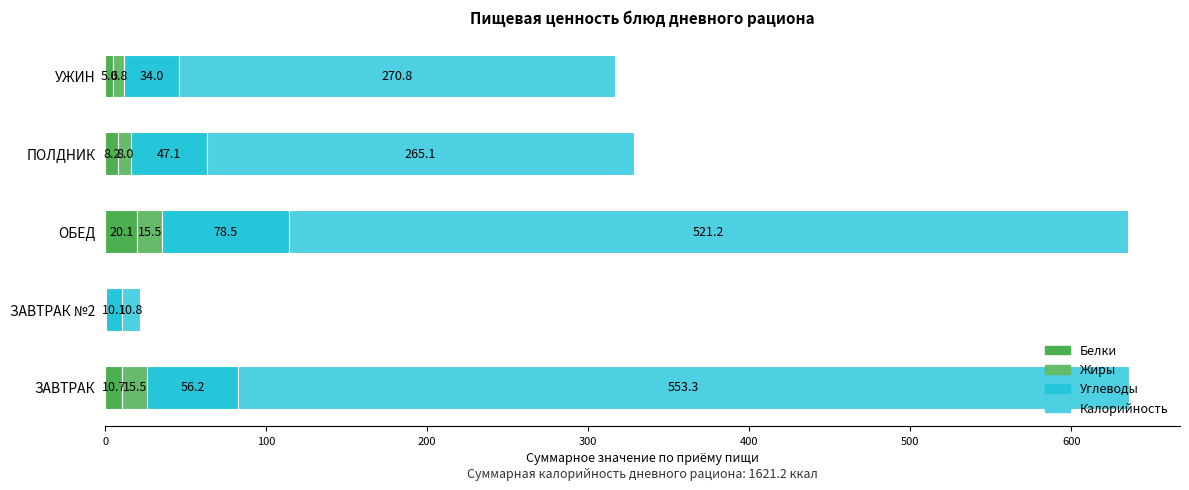

Count the number of data series in this chart.

4